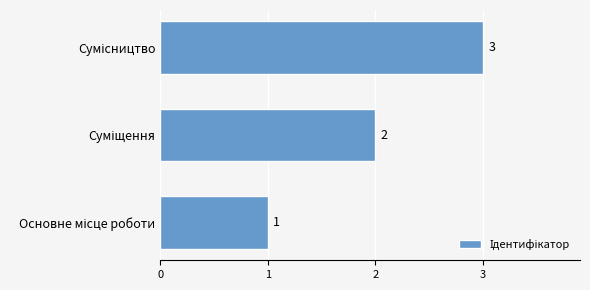

What is the greatest value displayed?

3